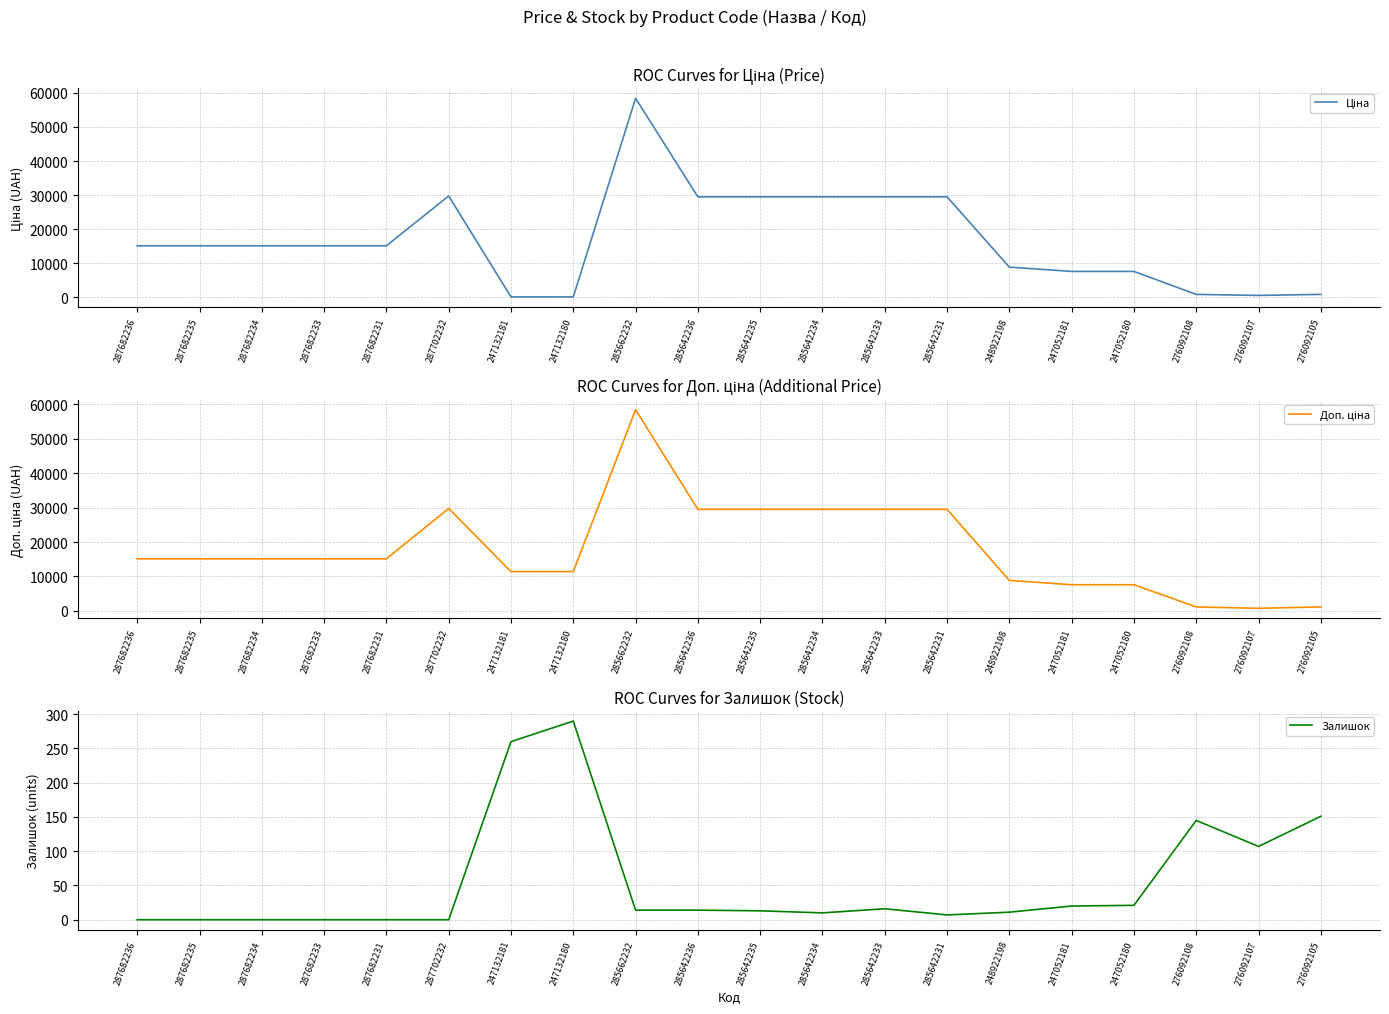

Count the number of categories in the chart.

20